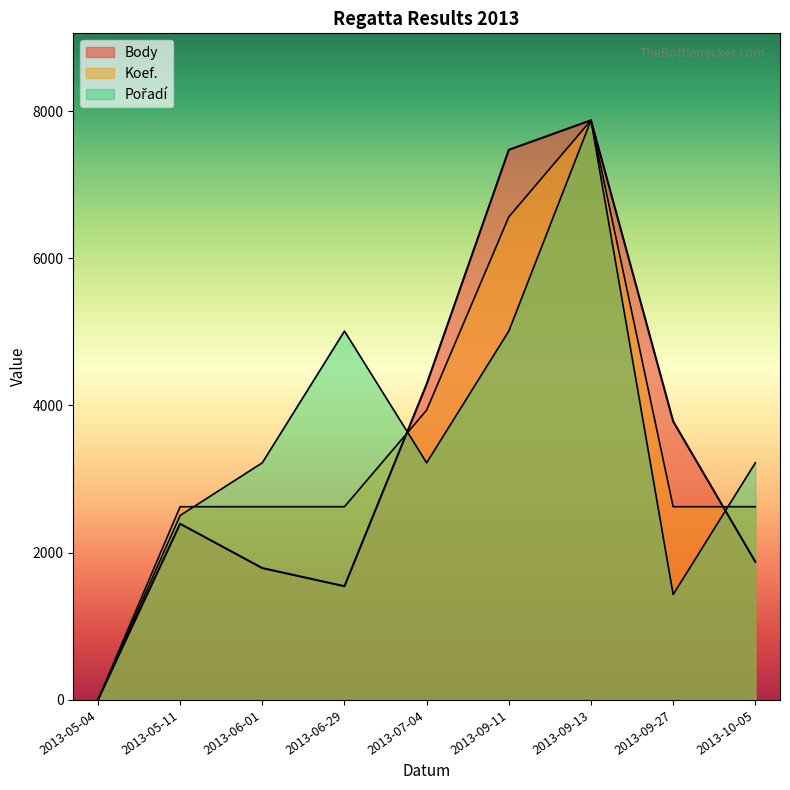

Count the number of data series in this chart.

3